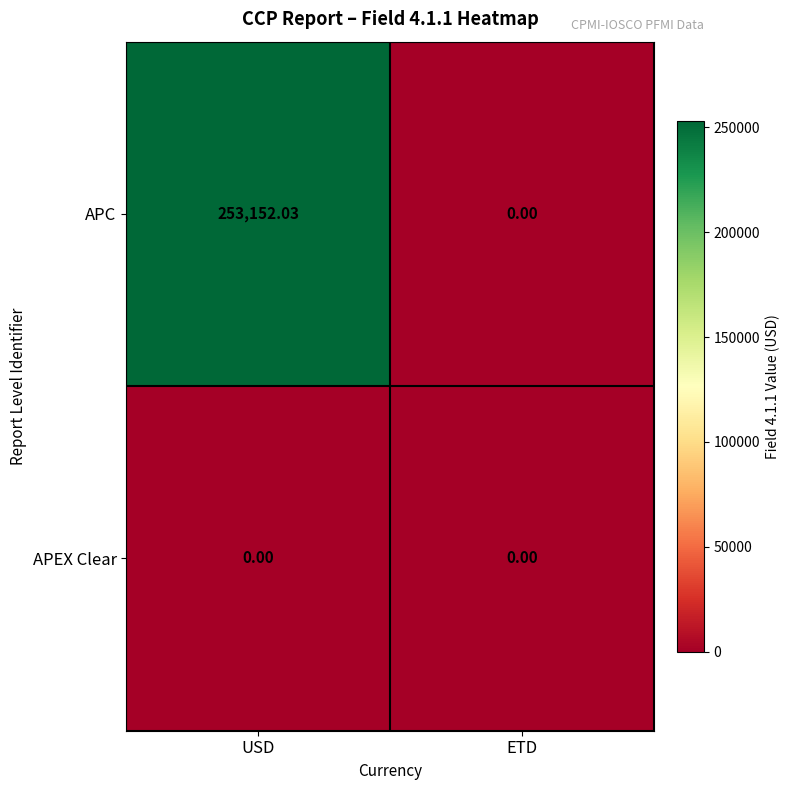

What is the spread (max minus min) of values at USD?

253152.0